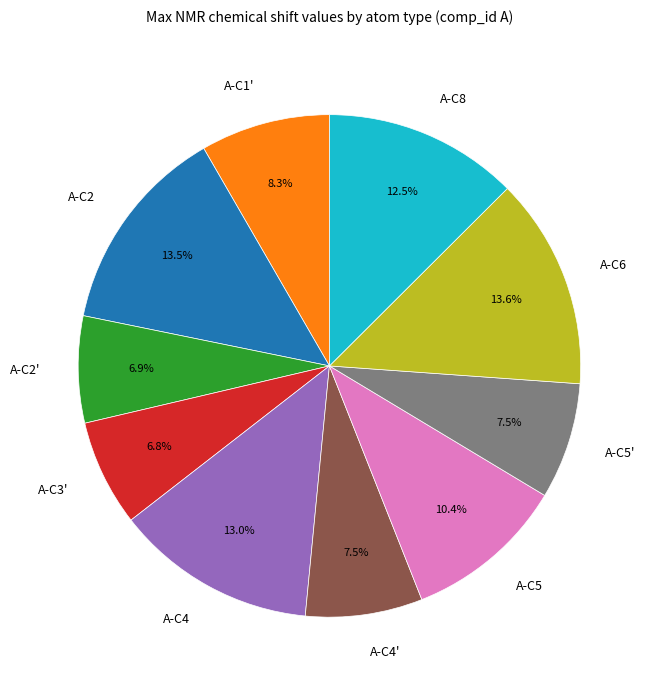

Between A-C3' and A-C4', which is larger?

A-C4'